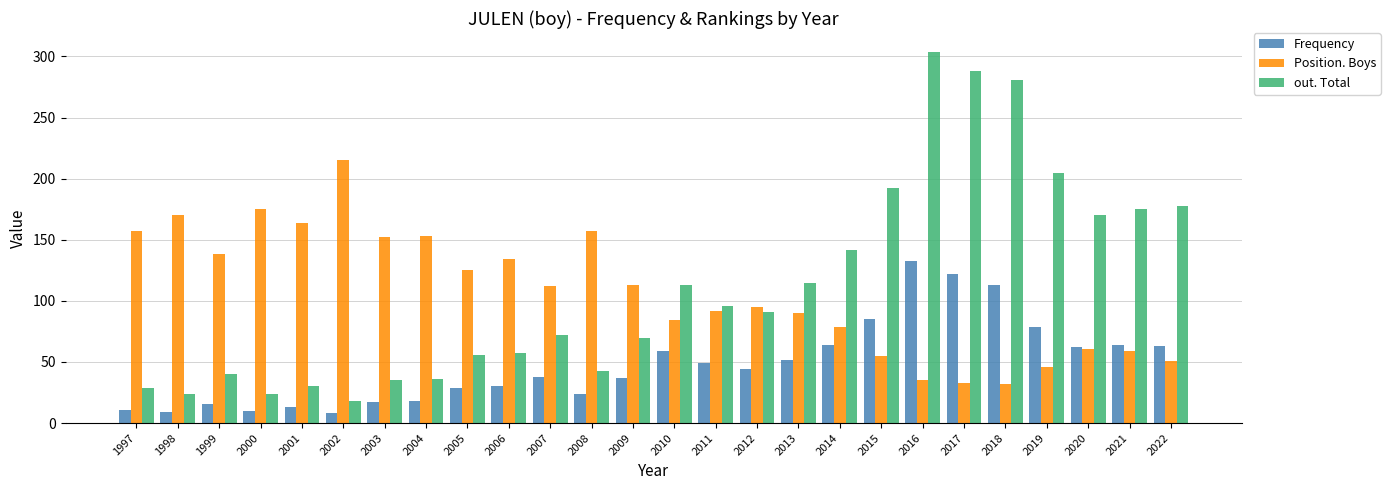

What is the value of the Frequency bar at the 11th from the left?

38